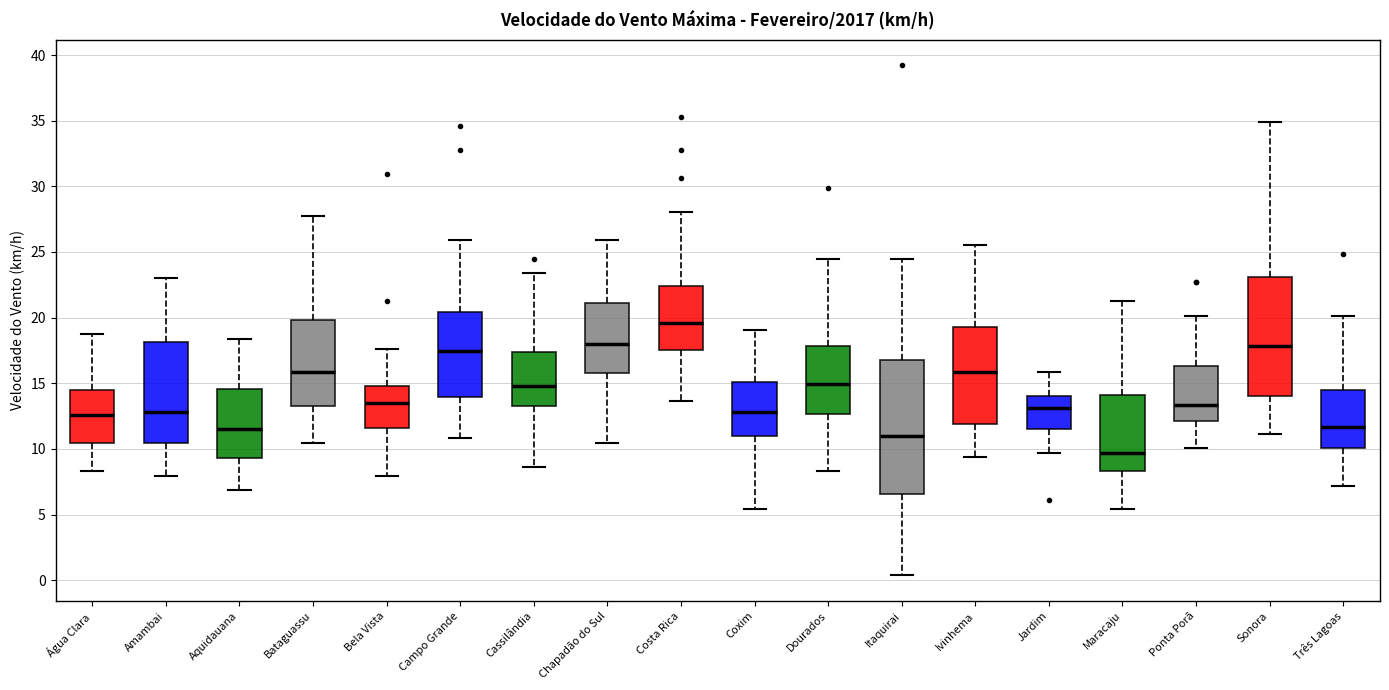

Reading left to right, read every box against the y-axis: the position of its median line, the range the box covers, and the ends of its whiskers. The values are not printed on the chart, so give them approximately, as read against the axis.

Água Clara: median 12.5, box 10.5 to 14.5, whiskers 8.5 to 18.5
Amambai: median 13.0, box 10.5 to 18.0, whiskers 8.0 to 23.0
Aquidauana: median 11.5, box 9.5 to 14.5, whiskers 7.0 to 18.5
Bataguassu: median 16.0, box 13.0 to 20.0, whiskers 10.5 to 27.5
Bela Vista: median 13.5, box 11.5 to 15.0, whiskers 8.0 to 17.5
Campo Grande: median 17.5, box 14.0 to 20.5, whiskers 11.0 to 26.0
Cassilândia: median 15.0, box 13.0 to 17.5, whiskers 8.5 to 23.5
Chapadão do Sul: median 18.0, box 16.0 to 21.0, whiskers 10.5 to 26.0
Costa Rica: median 19.5, box 17.5 to 22.5, whiskers 13.5 to 28.0
Coxim: median 13.0, box 11.0 to 15.0, whiskers 5.5 to 19.0
Dourados: median 15.0, box 12.5 to 18.0, whiskers 8.5 to 24.5
Itaquirai: median 11.0, box 6.5 to 16.5, whiskers 0.5 to 24.5
Ivinhema: median 16.0, box 12.0 to 19.5, whiskers 9.5 to 25.5
Jardim: median 13.0, box 11.5 to 14.0, whiskers 9.5 to 16.0
Maracaju: median 9.5, box 8.5 to 14.0, whiskers 5.5 to 21.0
Ponta Porã: median 13.5, box 12.0 to 16.5, whiskers 10.0 to 20.0
Sonora: median 18.0, box 14.0 to 23.0, whiskers 11.0 to 35.0
Três Lagoas: median 11.5, box 10.0 to 14.5, whiskers 7.0 to 20.0